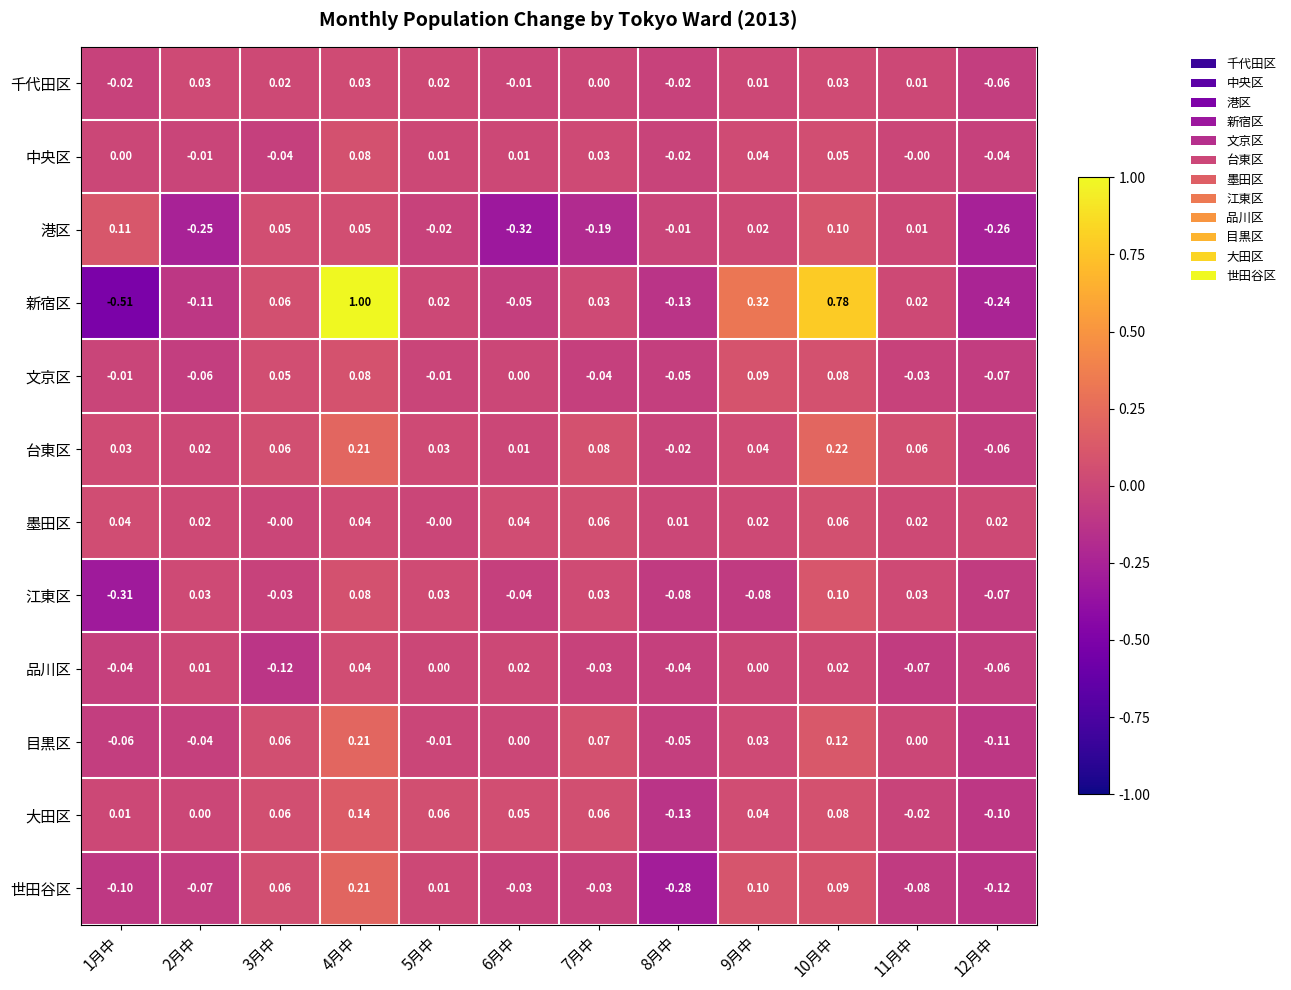

What is the maximum value shown in the chart?

1.0